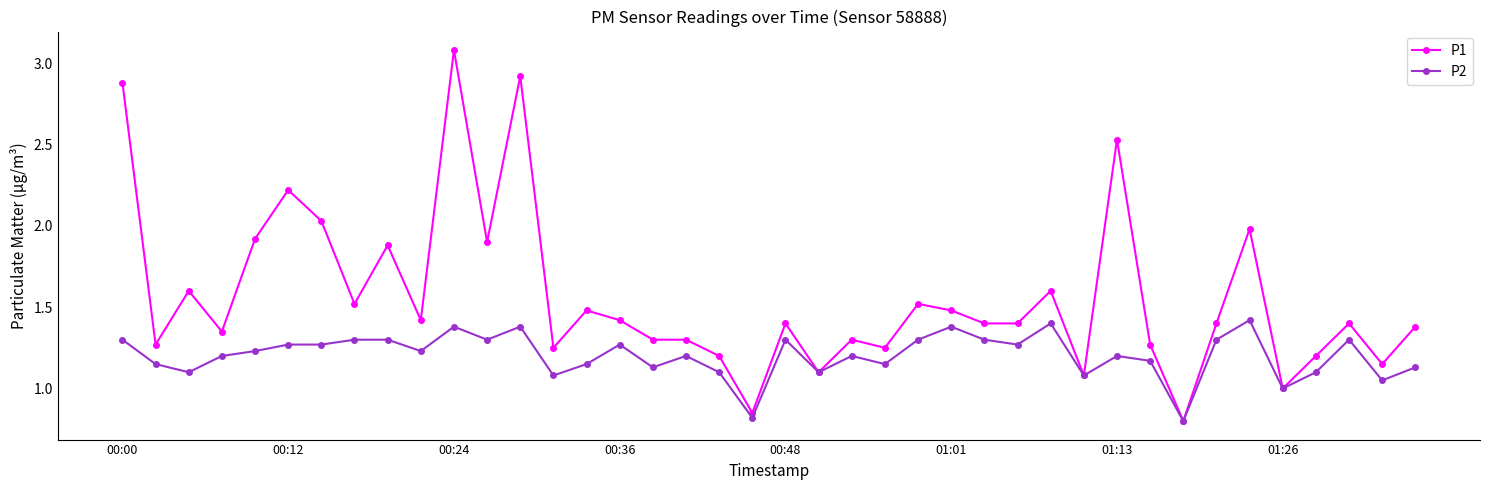

True or false: P2 has more than 2 interior local peaks.

True